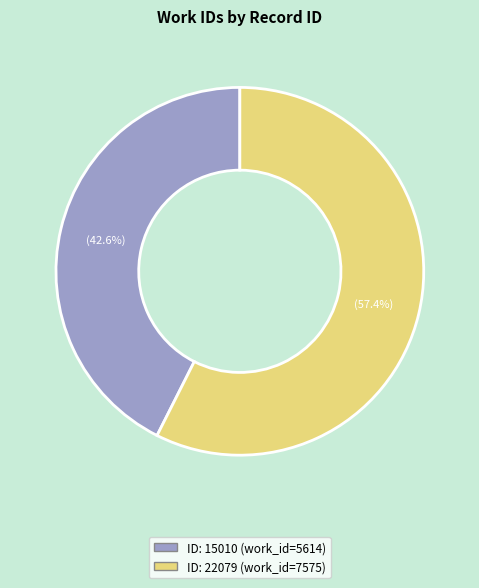

Count the number of slices in the pie.

2